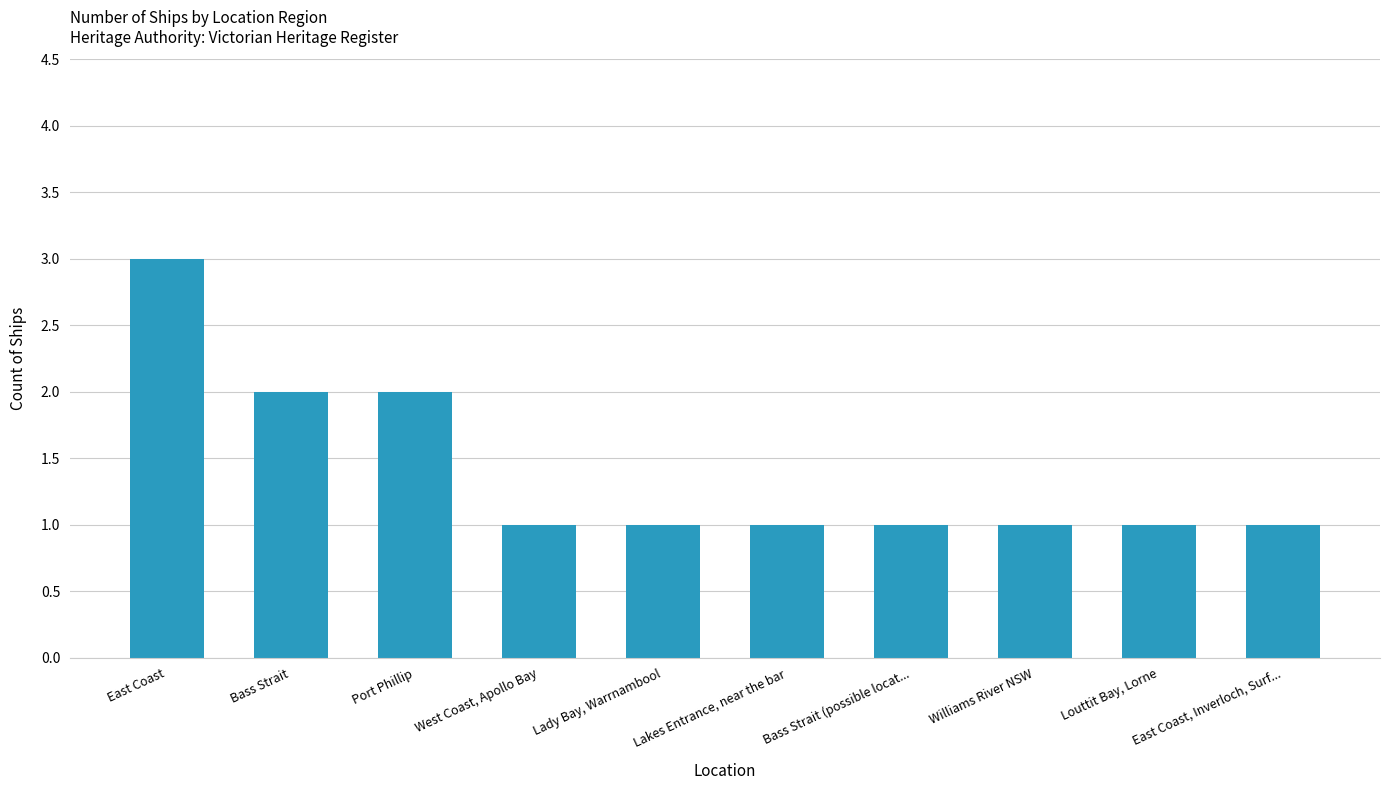

What is the ratio of the value at Bass Strait to the value at Port Phillip?

1.0